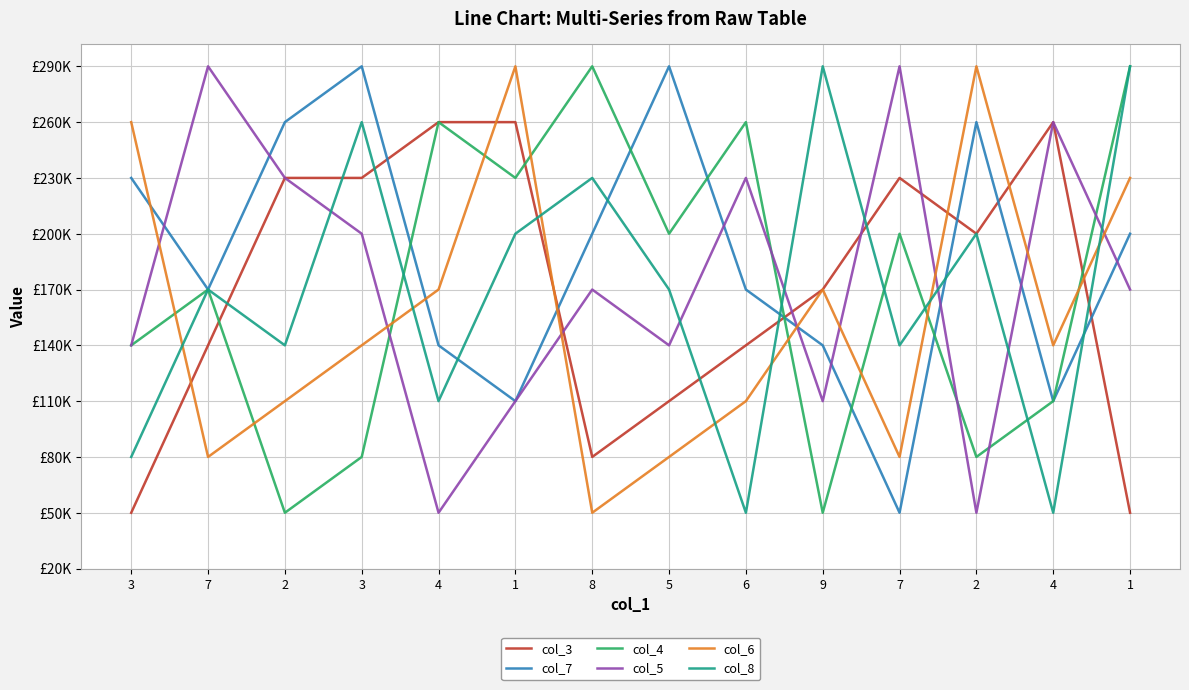

Is this an area chart (filled region under the line)?

No